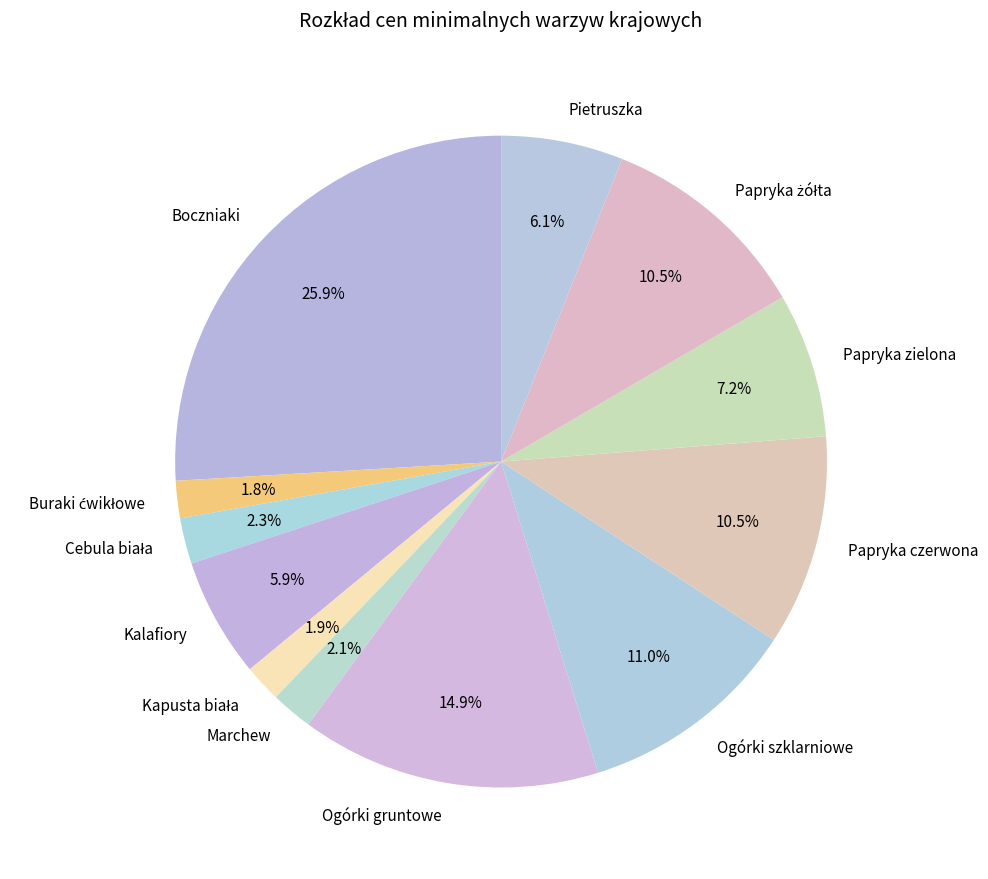

To the nearest percent, what is the difference between the largest and smallest slice percentages?

24%